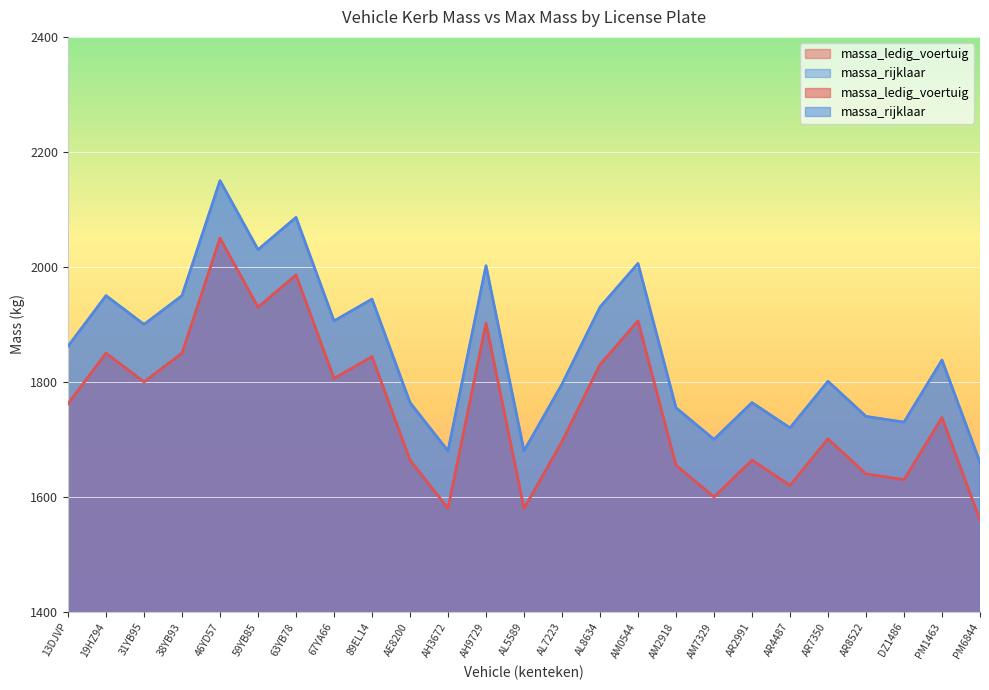

At how many categories does at least one series exceed 1872?

11